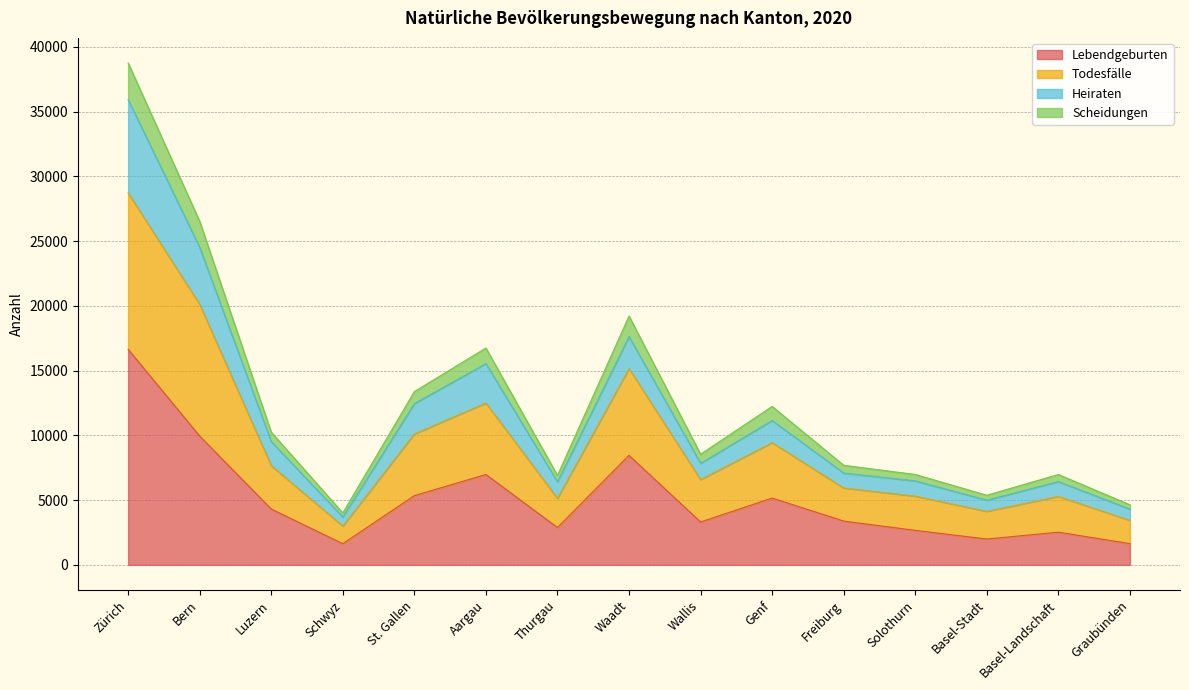

At how many categories does at least one series exceed 33595?

1